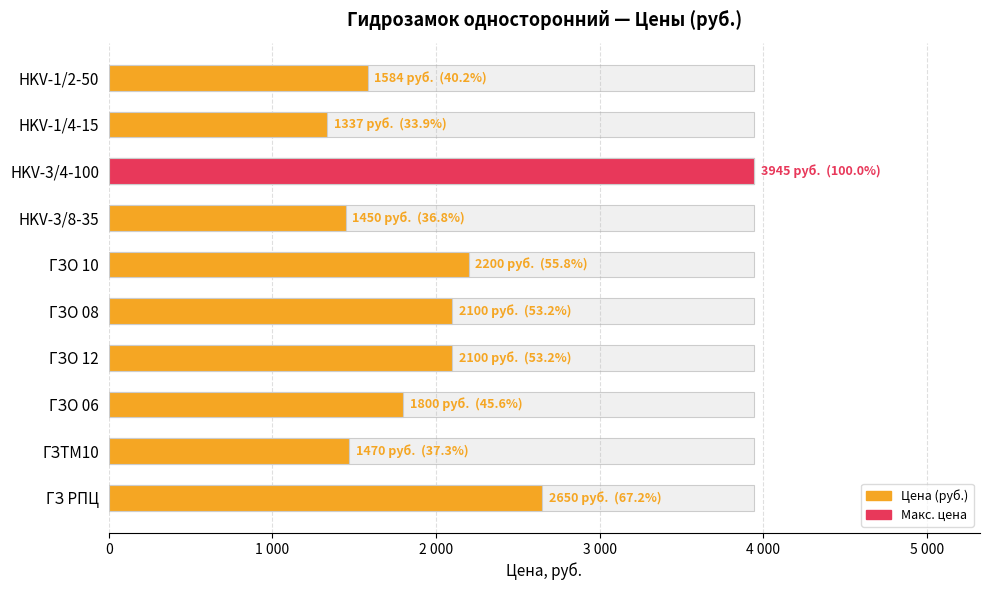

What is the sum of the values at HKV-3/8-35 and ГЗО 08?

3550